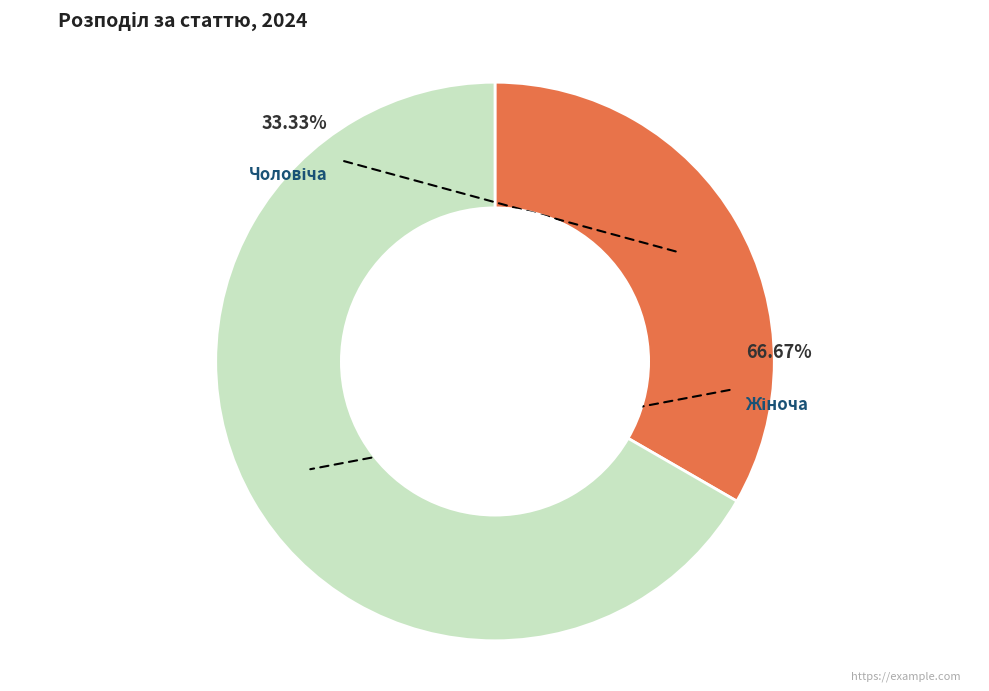

What is the largest slice in the pie chart?

Жіноча